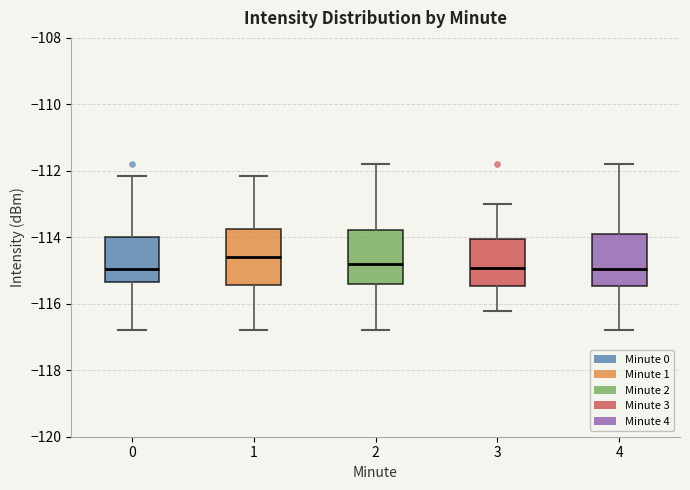

Reading left to right, read every box against the y-axis: the position of its median line, the range the box covers, and the ends of its whiskers. The values are not printed on the chart, so give them approximately, as read against the axis.

0: median -115.0, box -115.4 to -114.0, whiskers -116.8 to -112.2
1: median -114.6, box -115.4 to -113.8, whiskers -116.8 to -112.2
2: median -114.8, box -115.4 to -113.8, whiskers -116.8 to -111.8
3: median -115.0, box -115.4 to -114.0, whiskers -116.2 to -113.0
4: median -115.0, box -115.4 to -114.0, whiskers -116.8 to -111.8